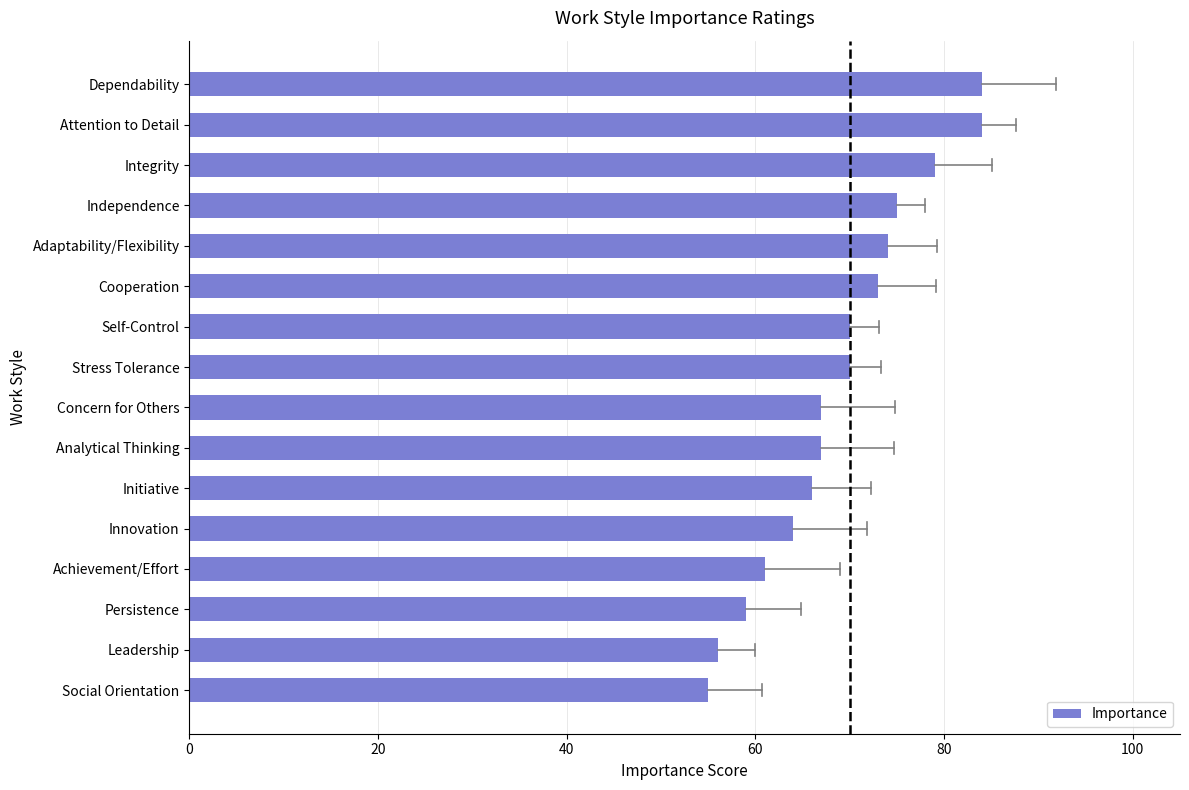

How many bars are there in total?

16